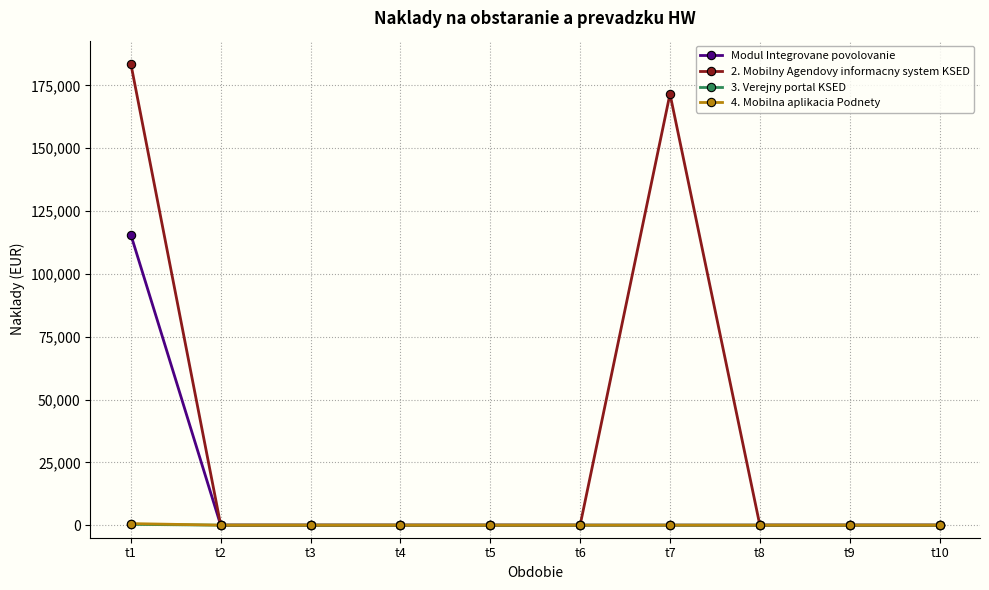

What is the spread (max minus min) of values at t1?

183300